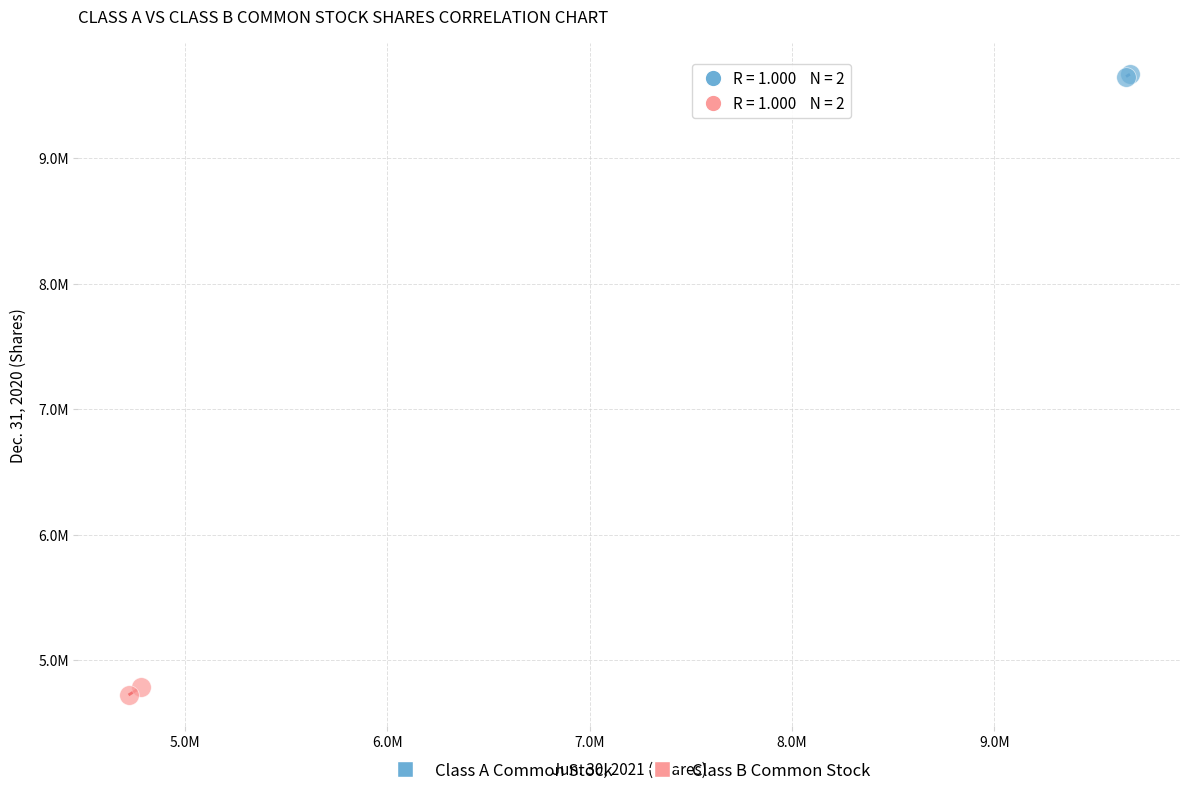

What are all the series names shown in the legend?

Class A Common Stock, Class B Common Stock